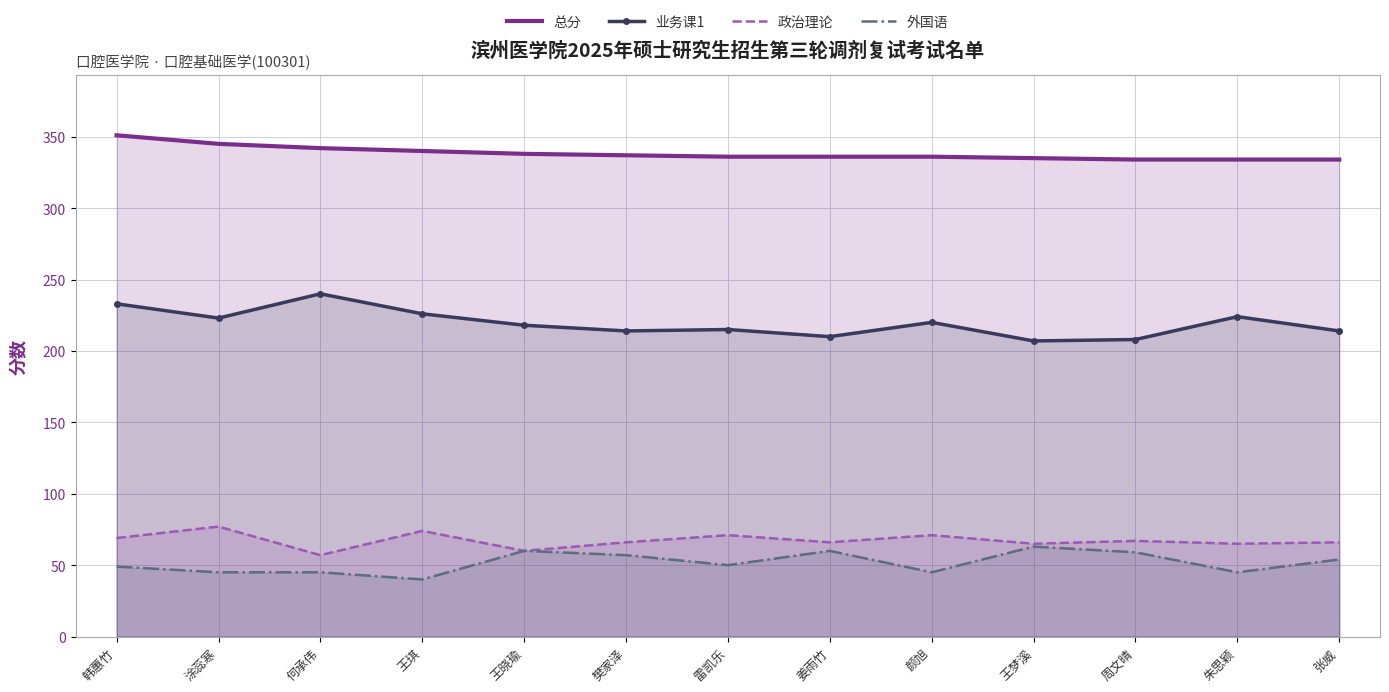

At 张威, list the series in order from largest to smallest.

总分, 业务课1, 政治理论, 外国语